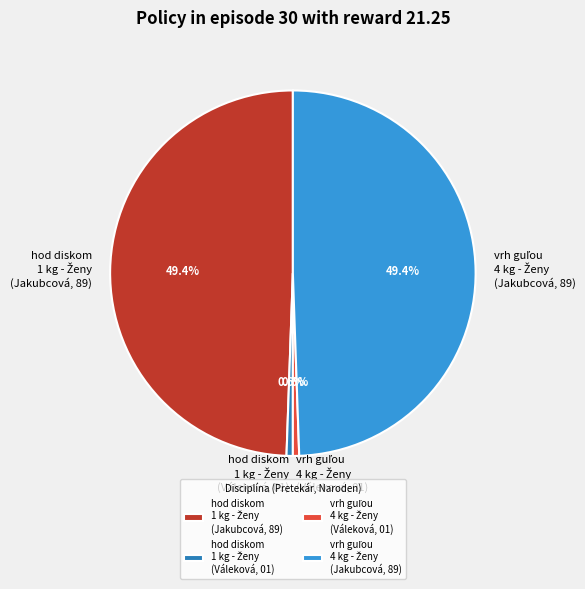

Is there a majority slice in this chart?

No